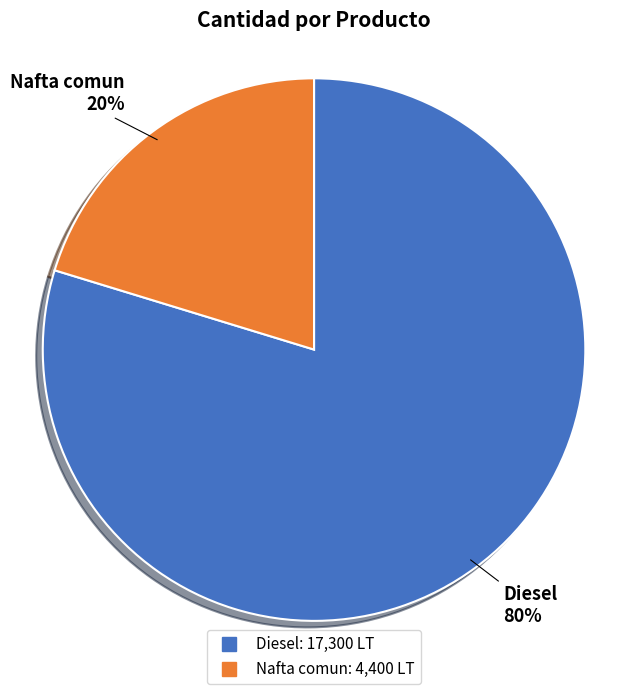

To the nearest percent, what is the average slice percentage?

50%